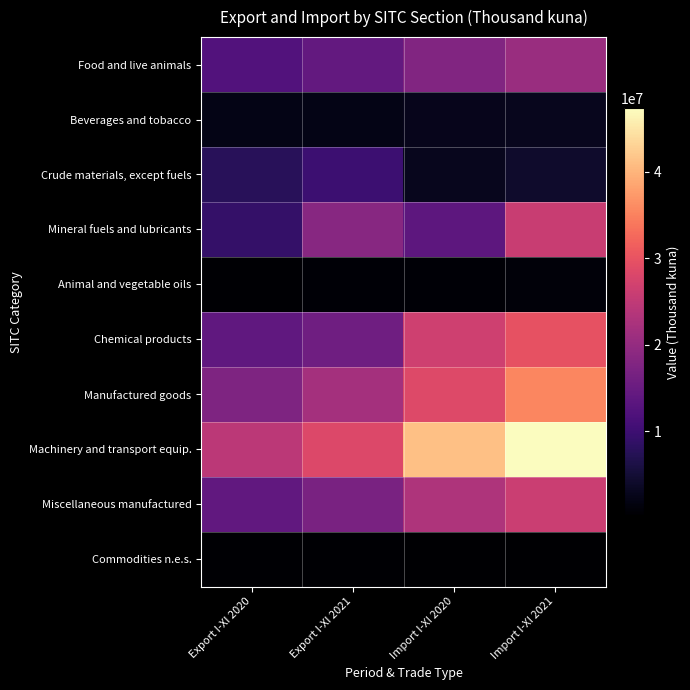

At how many categories does at least one series exceed 14468220?

4